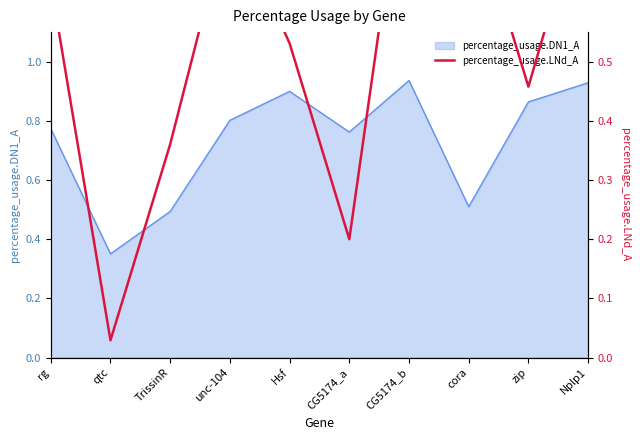

The percentage_usage.DN1_A series shows 0.5 at zip. True or false?

False